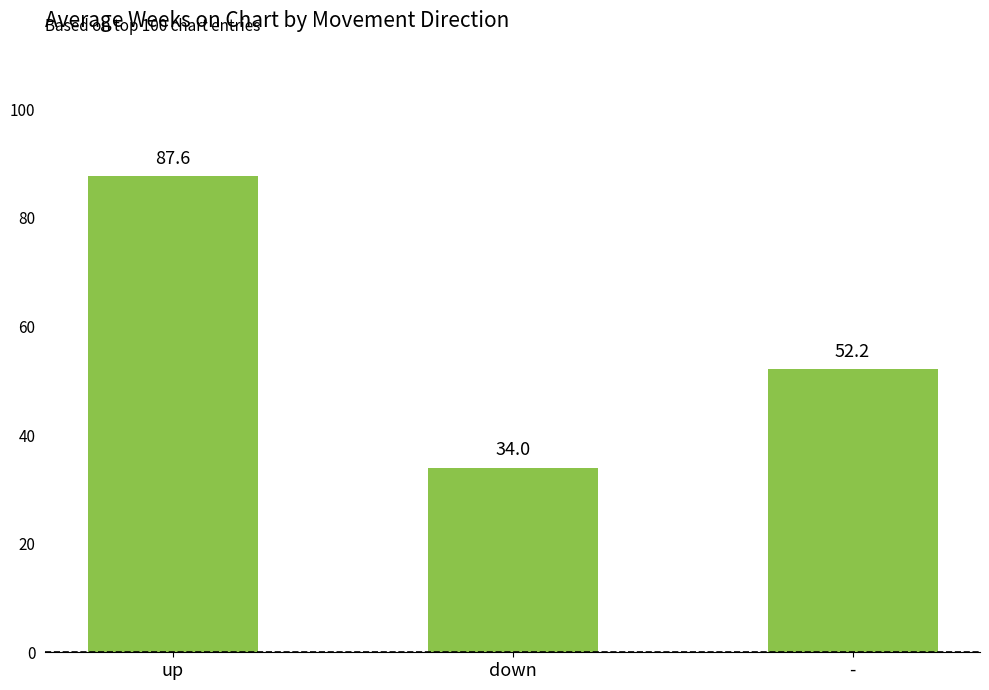

What is the minimum value shown in the chart?

34.0